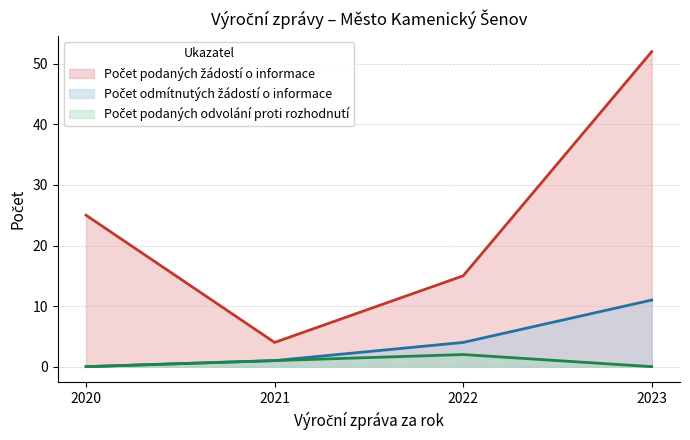

True or false: Počet podaných odvolání proti rozhodnutí and Počet odmítnutých žádostí o informace cross at least once.

False